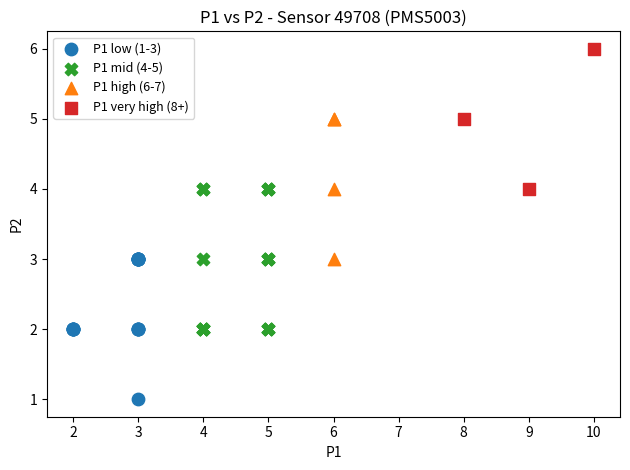

Which series contains the highest Y value?

P1 very high (8+)